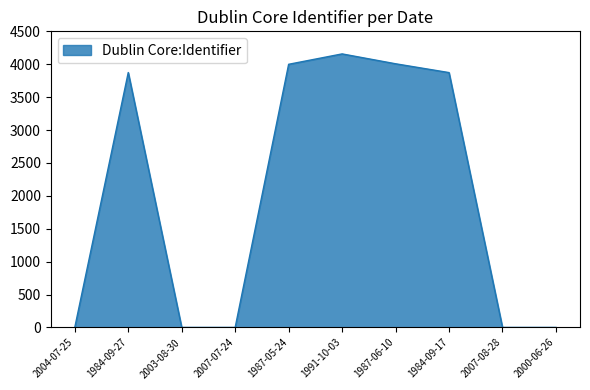

What is the sum of all values?

19910